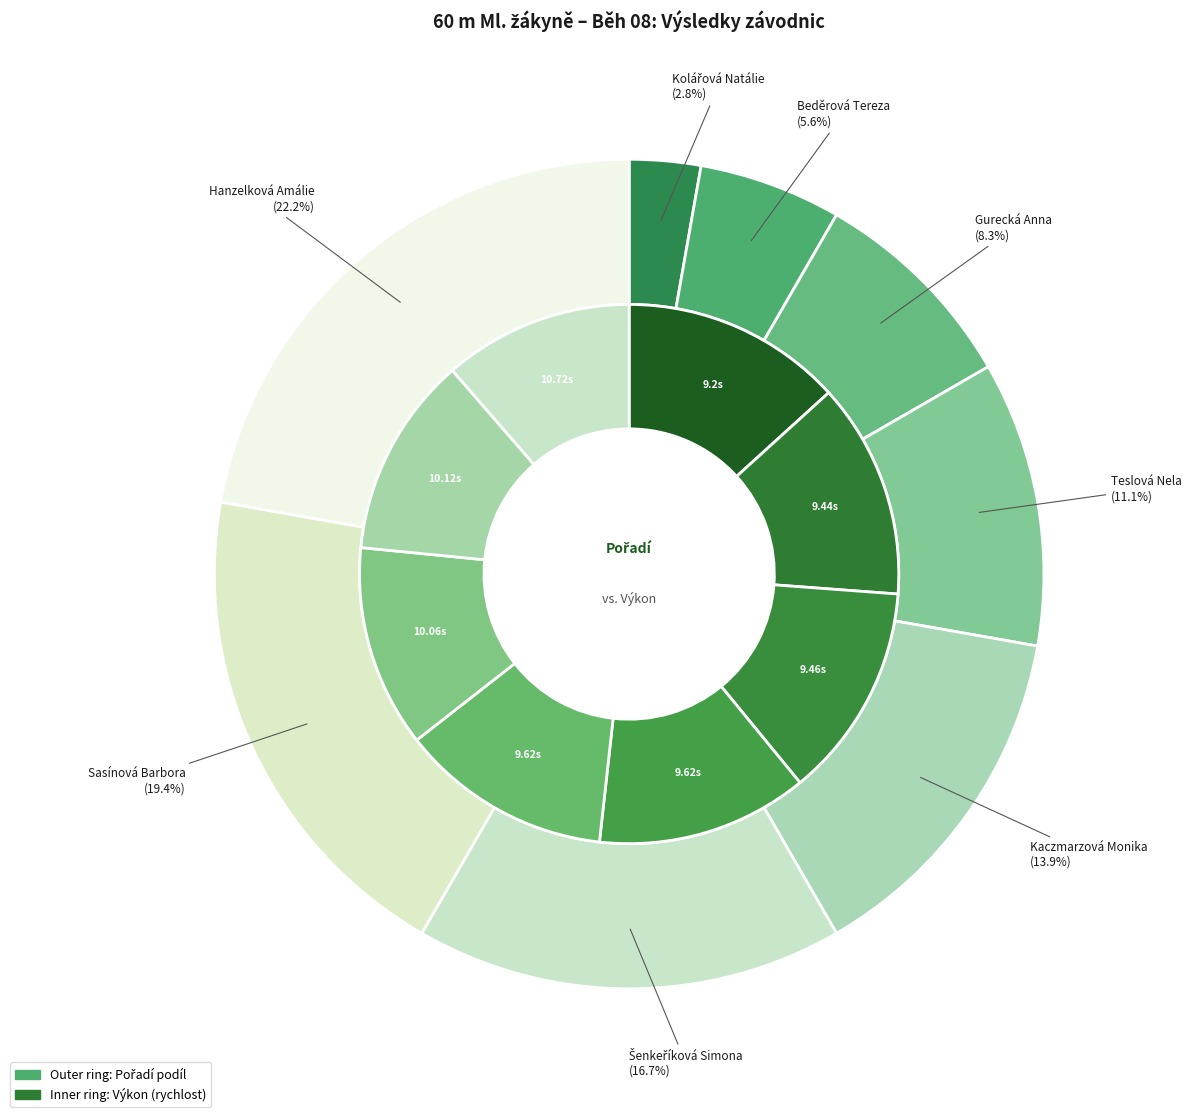

Which slice is the largest?

Hanzelková Amálie